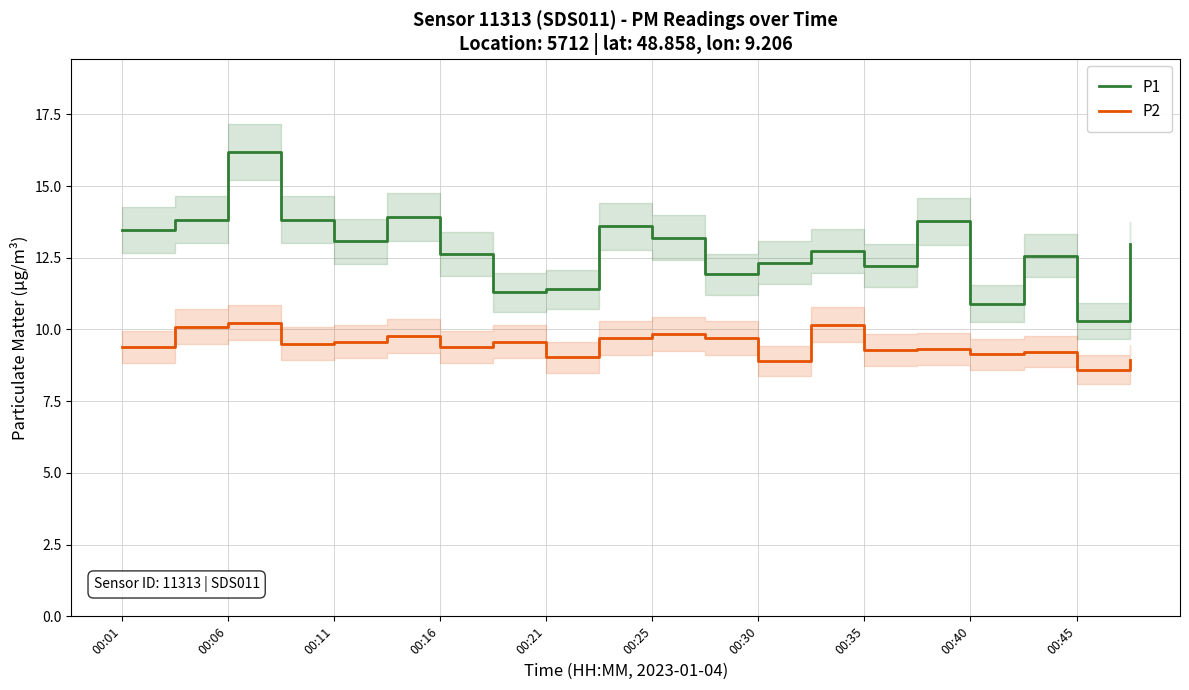

Rank the series by their average value, from highest to lowest.

P1, P2